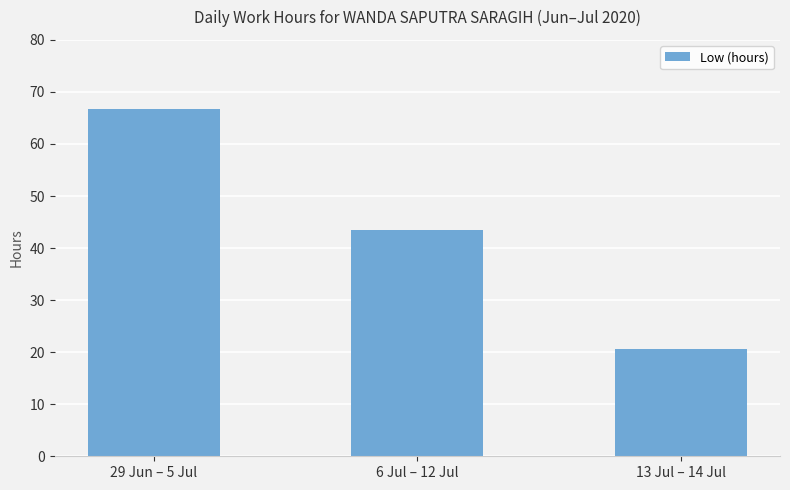

What is the ratio of the value at 29 Jun – 5 Jul to the value at 13 Jul – 14 Jul?

3.2